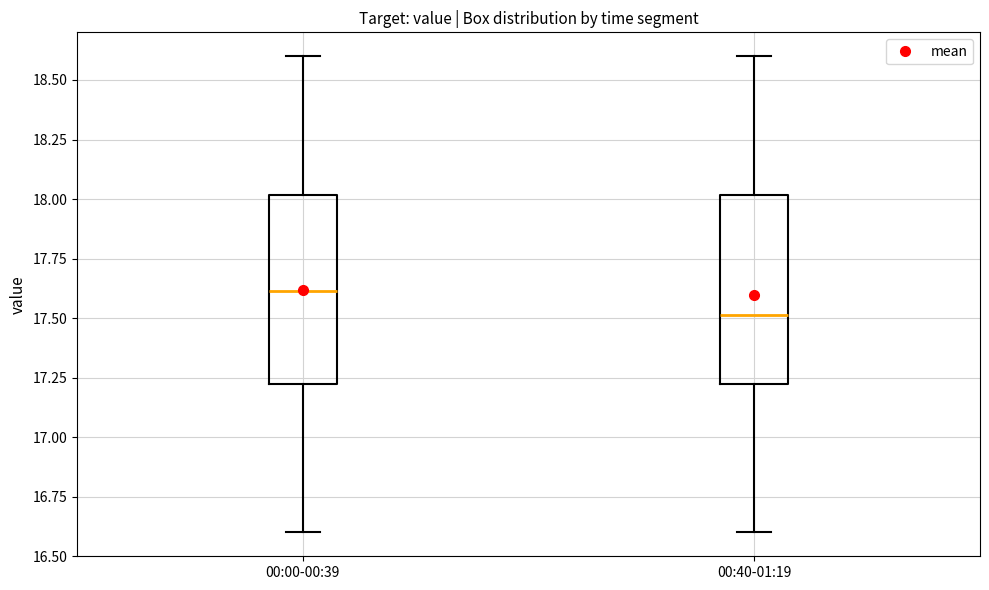

Reading left to right, transcribe this box plot: for each box, give where its median line is, the range the box spans, and where its two whiskers end, as read against the y-axis. The values are not printed on the chart, so give them approximately, as read against the axis.

00:00-00:39: median 17.6, box 17.2 to 18.0, whiskers 16.6 to 18.6
00:40-01:19: median 17.5, box 17.2 to 18.0, whiskers 16.6 to 18.6